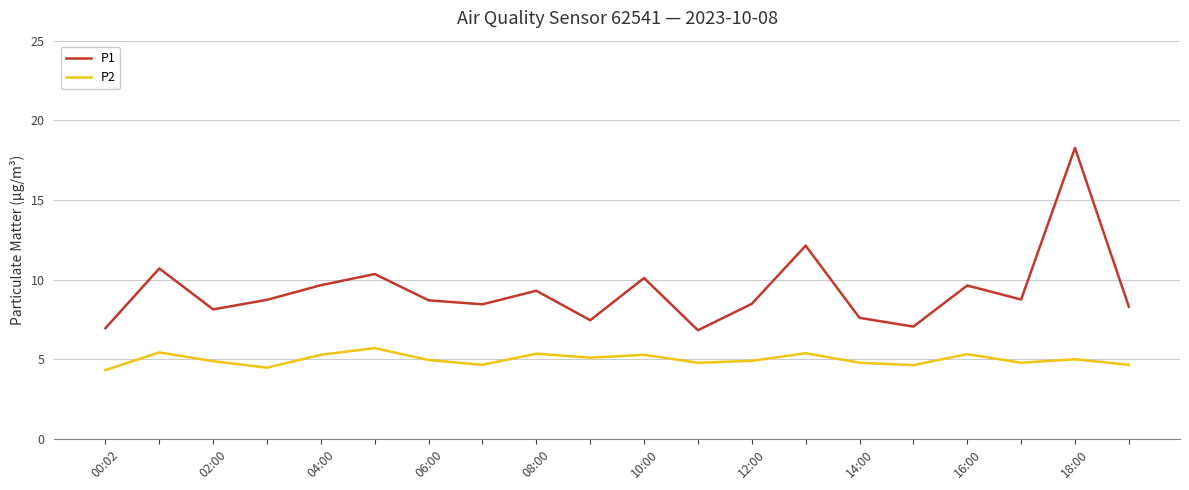

List the series in order of their peak value, lowest first.

P2, P1